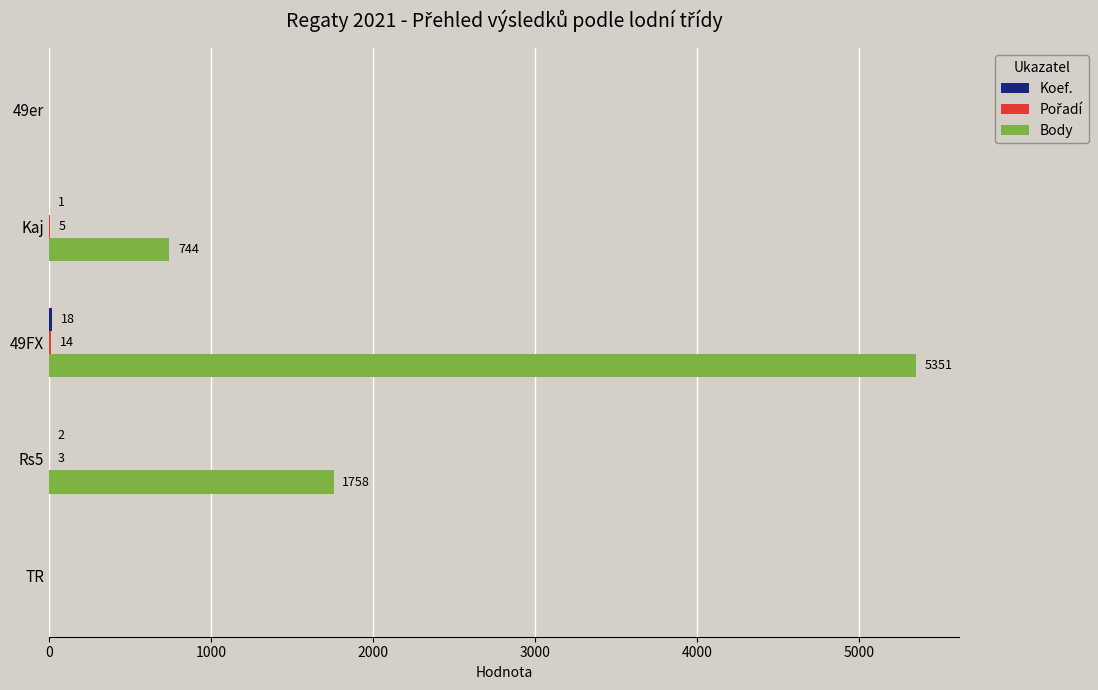

What is the sum of all Body values?

7853